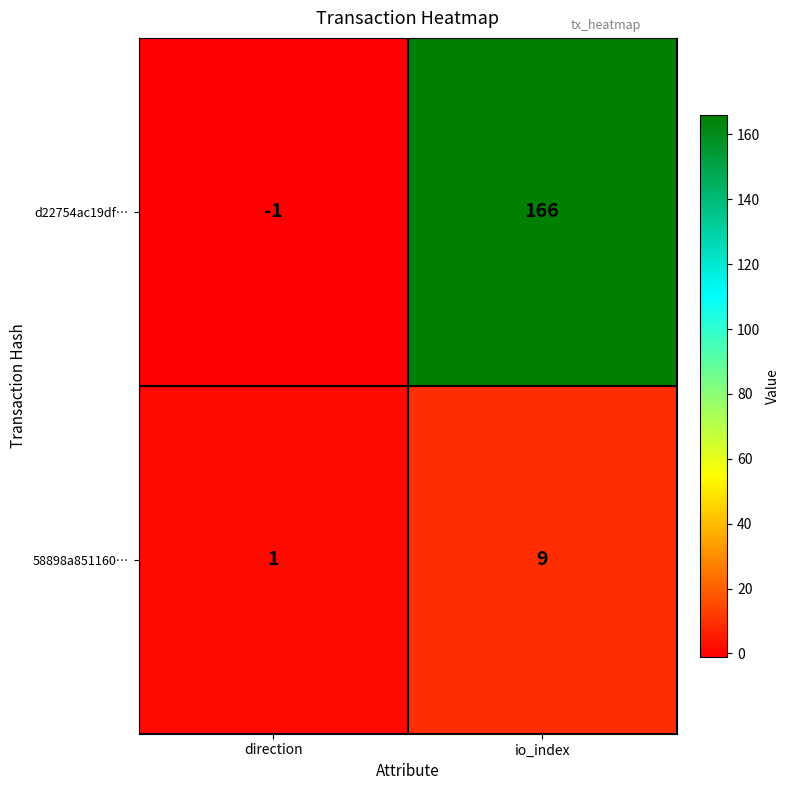

Rank the series by their average value, from highest to lowest.

d22754ac19df…, 58898a851160…